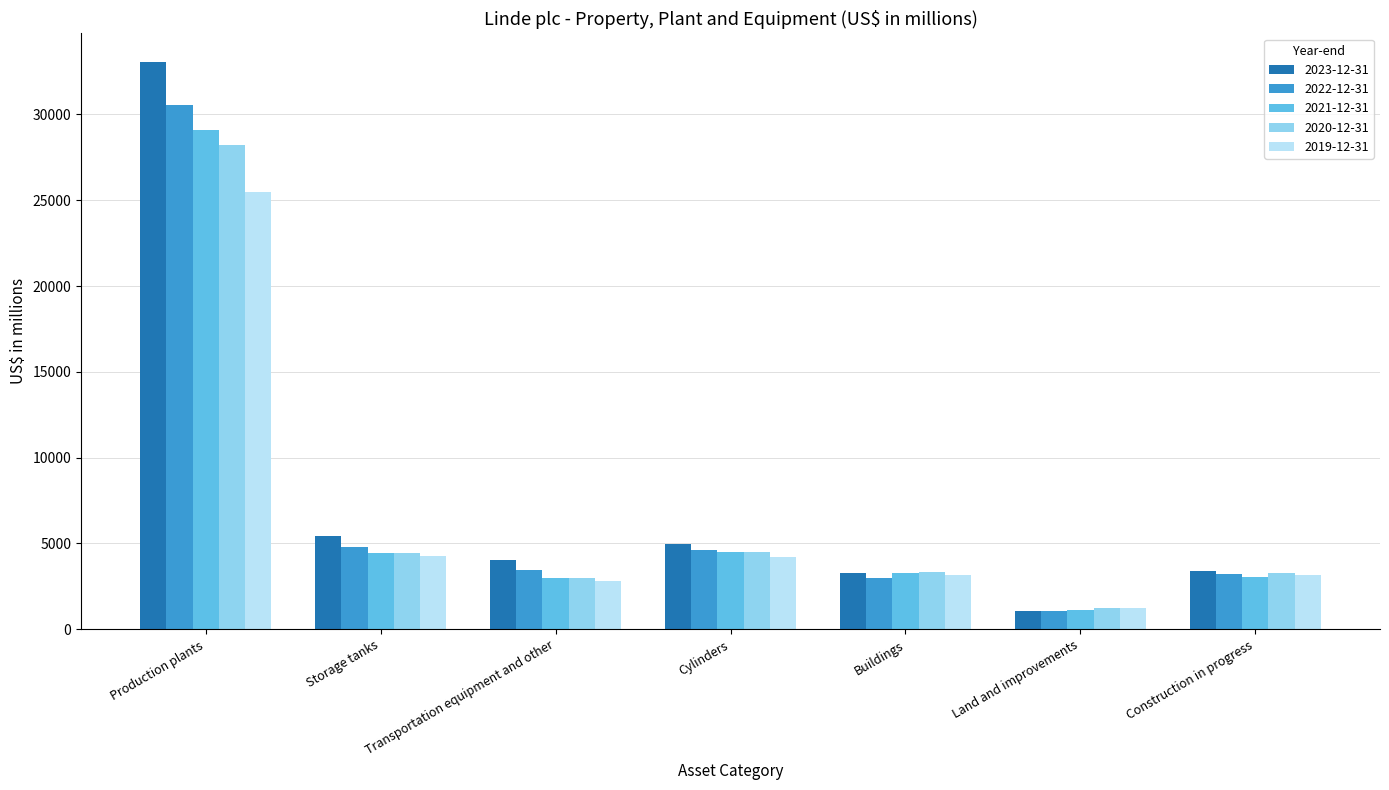

True or false: 2023-12-31 has a value of 33071 at Production plants.

True